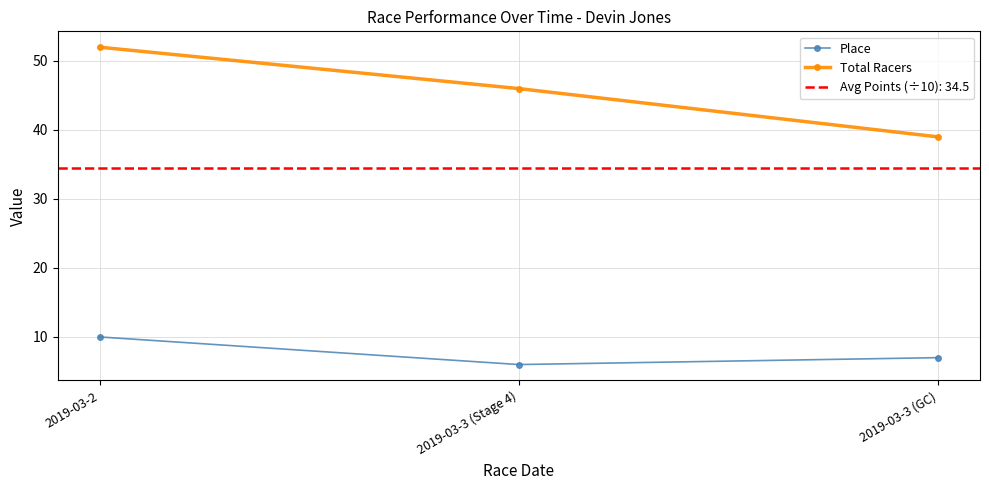

Reading right to left, extract all data points from this chart.

Place: 7	6	10
Total Racers: 39	46	52